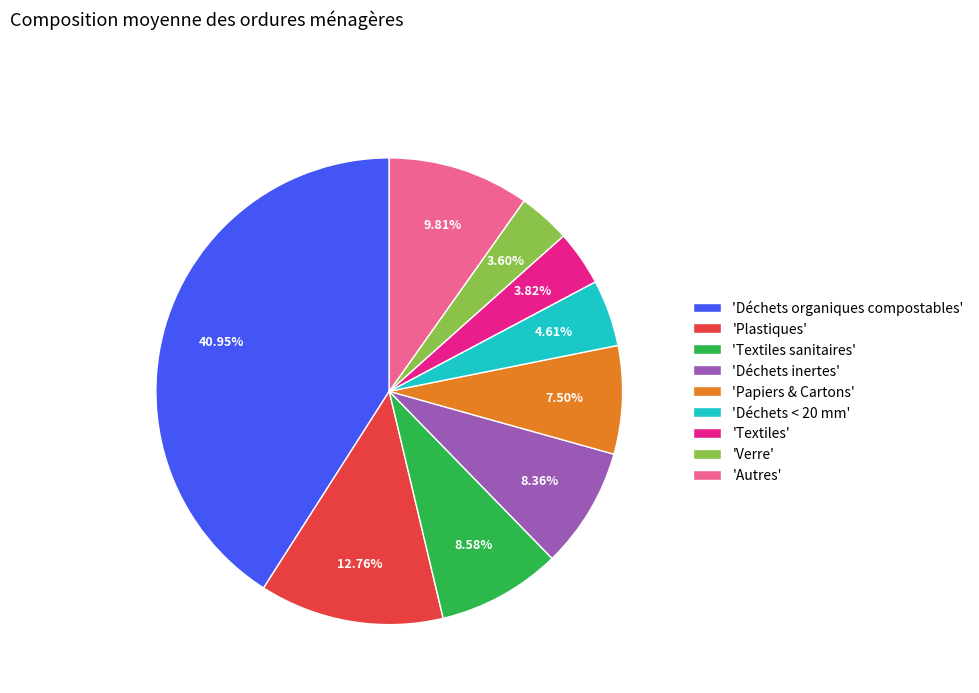

How many slices are in this pie chart?

9